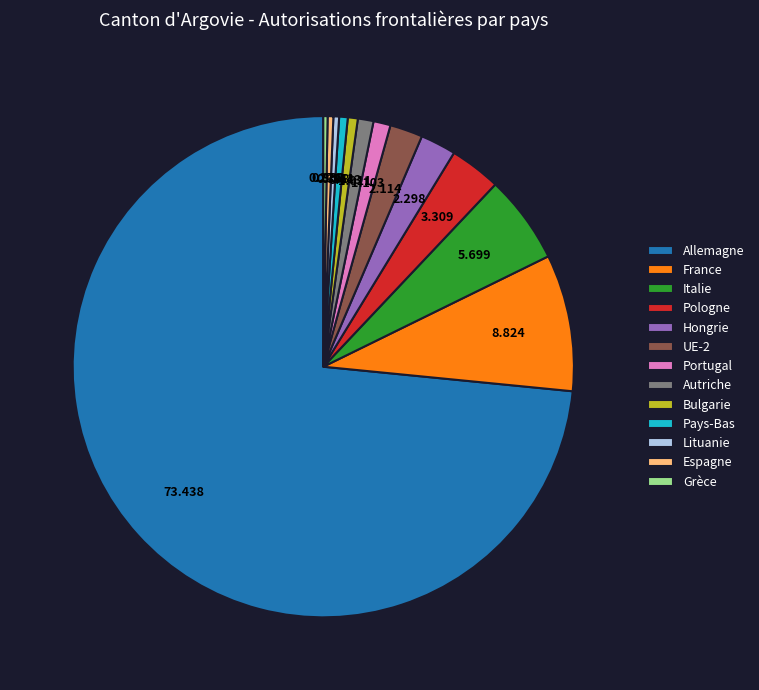

Does Allemagne represent more than half of the total?

Yes